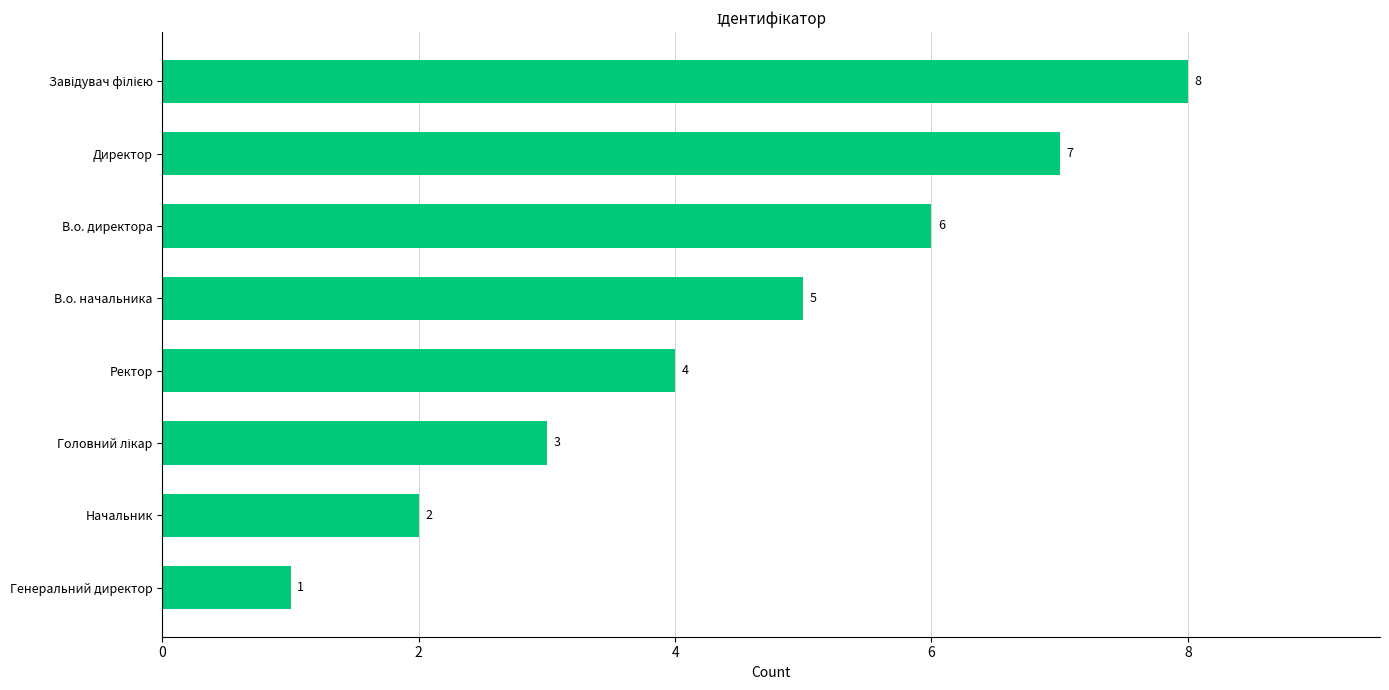

How many values are between 3 and 7?

5